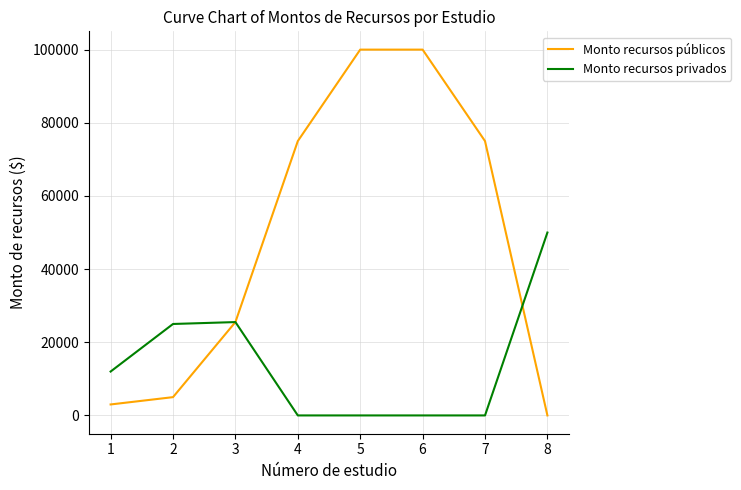

What is the highest value of the Monto recursos privados series?

49996